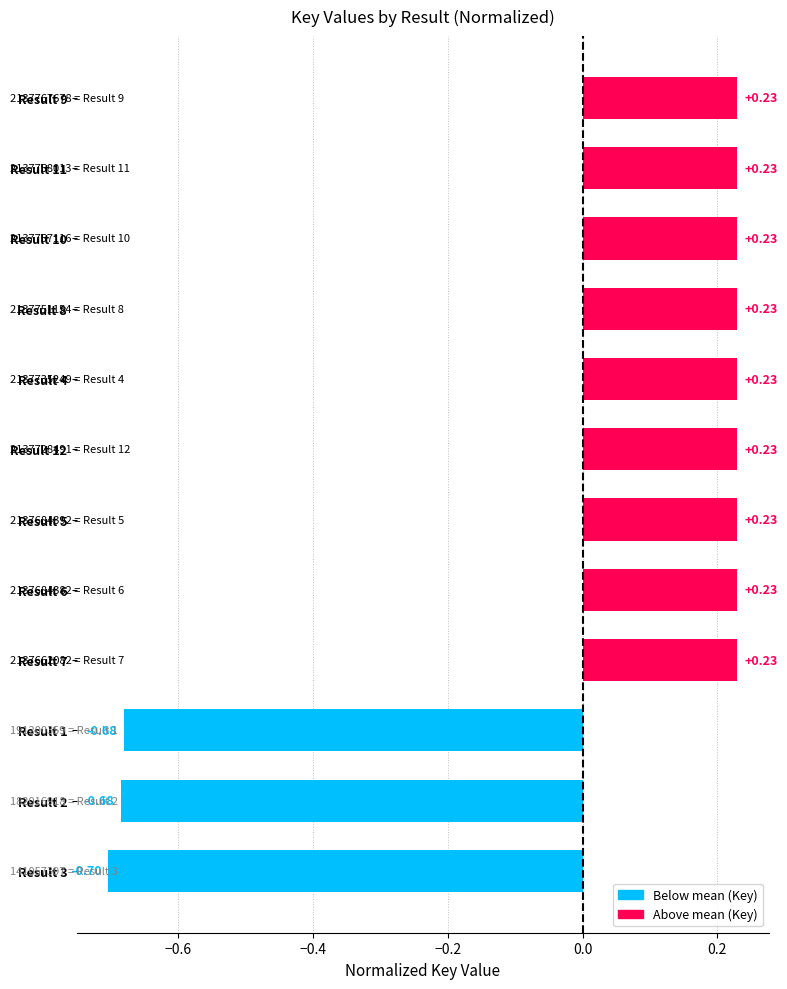

What is the difference between the values at Result 1 and Result 7?

0.9